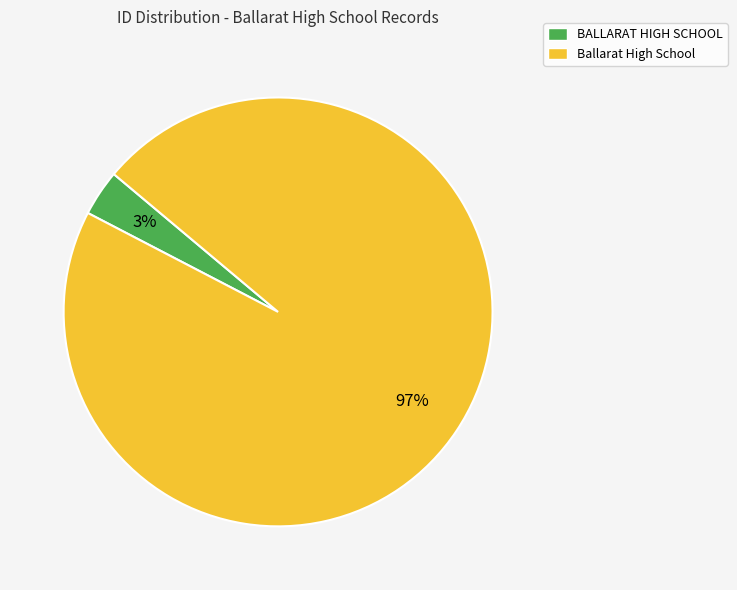

To the nearest percent, what is the combined percentage of BALLARAT HIGH SCHOOL and Ballarat High School?

100%